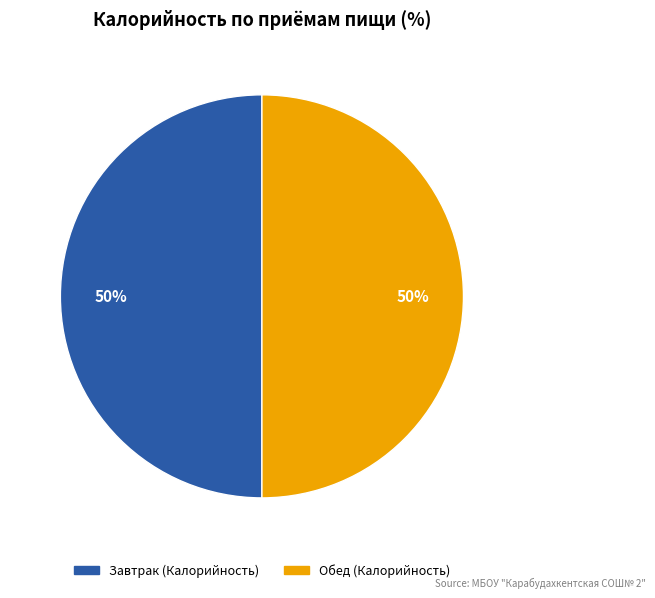

To the nearest percent, what is the average slice percentage?

50%